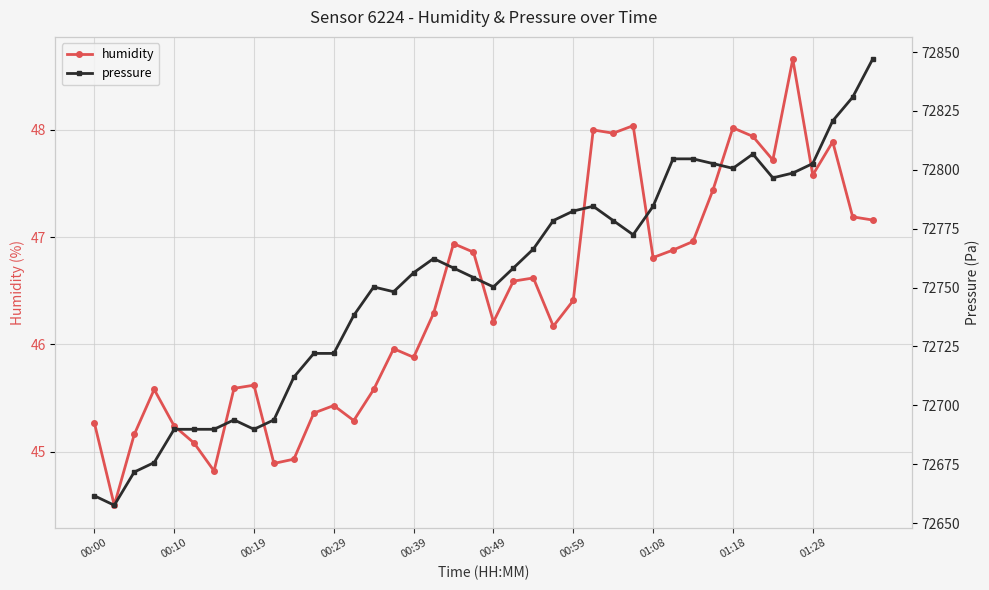

True or false: pressure and humidity cross at least once.

False